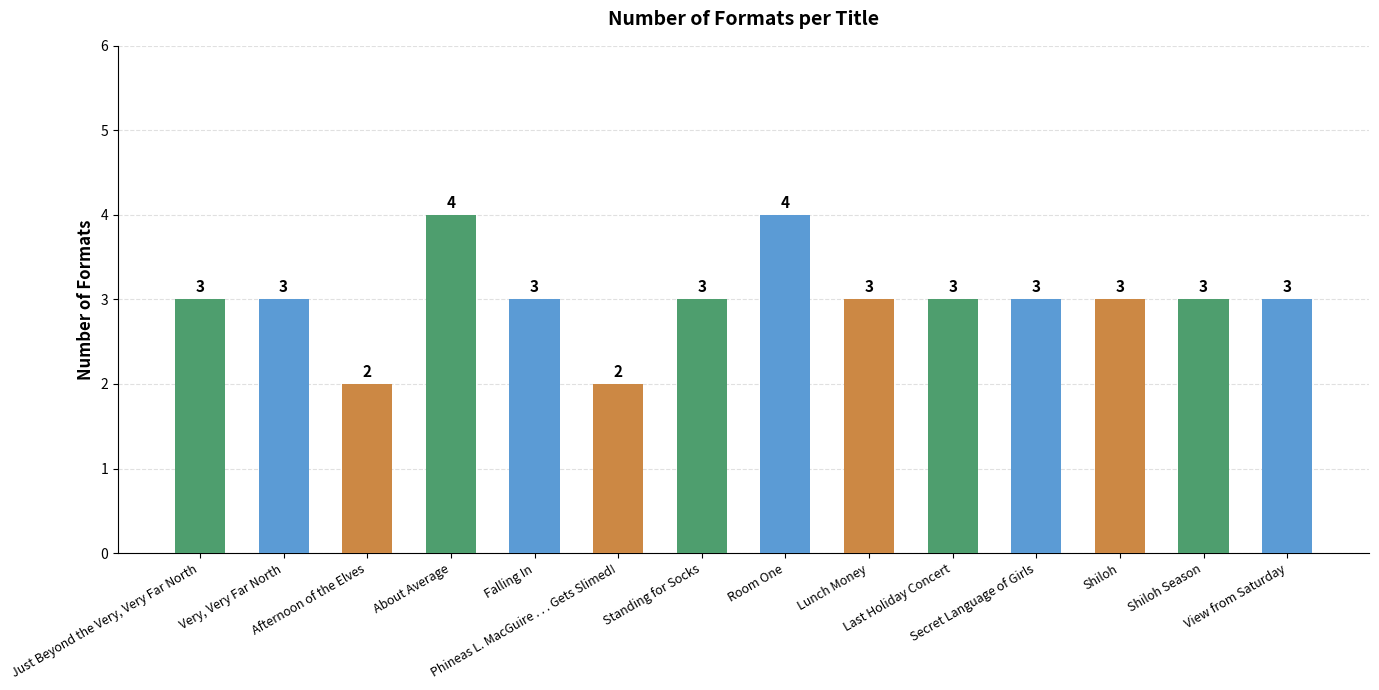

Reading right to left, transcribe all the data shown in this chart.

View from Saturday=3	Shiloh Season=3	Shiloh=3	Secret Language of Girls=3	Last Holiday Concert=3	Lunch Money=3	Room One=4	Standing for Socks=3	Phineas L. MacGuire . . . Gets Slimed!=2	Falling In=3	About Average=4	Afternoon of the Elves=2	Very, Very Far North=3	Just Beyond the Very, Very Far North=3